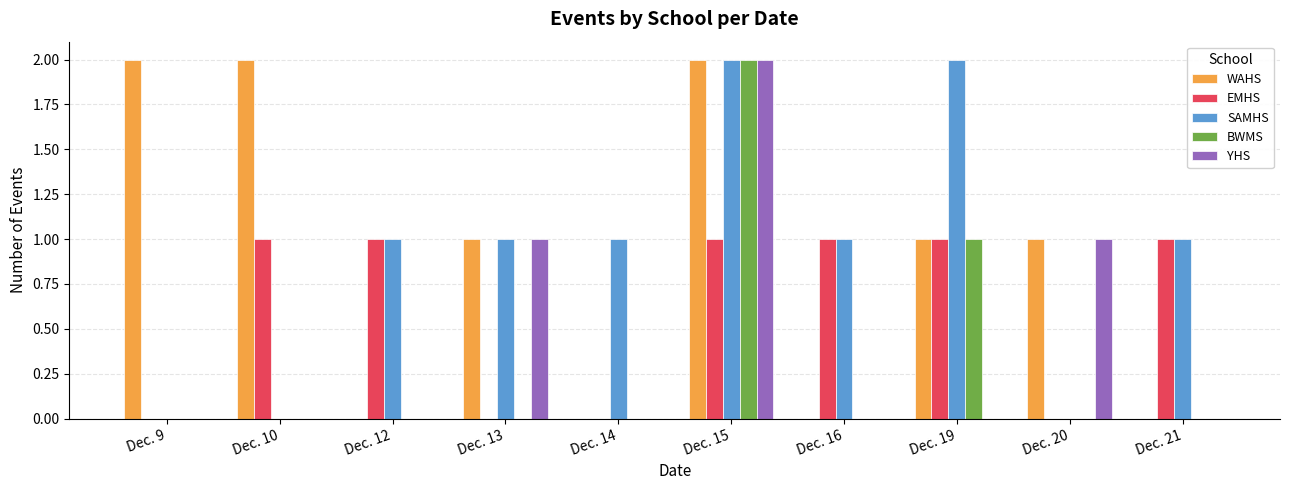

What is the sum of all WAHS values?

9